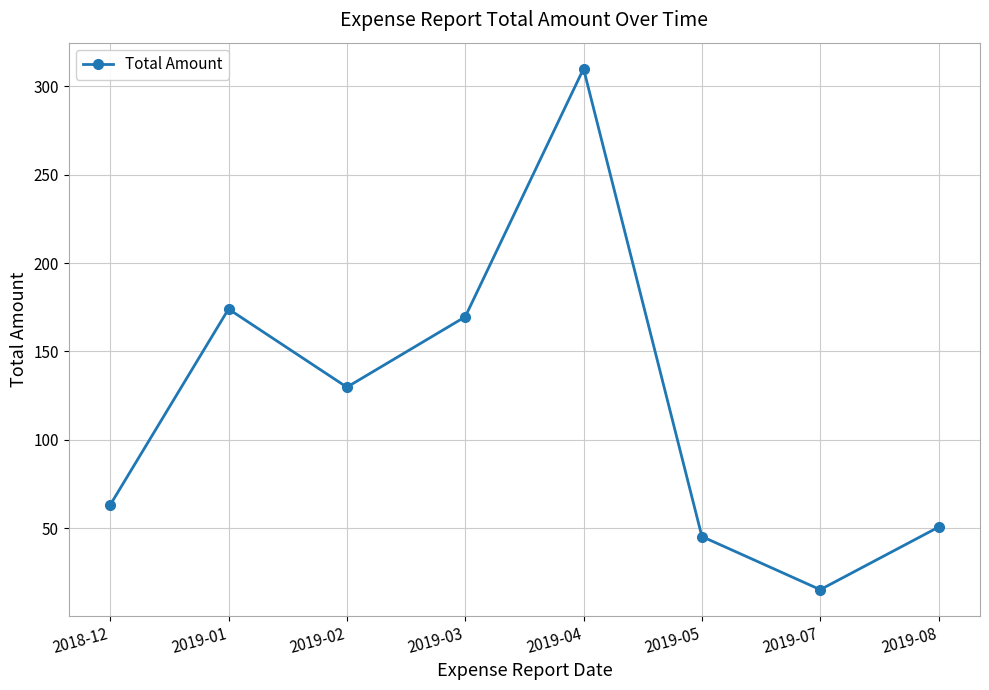

Is this an area chart (filled region under the line)?

No